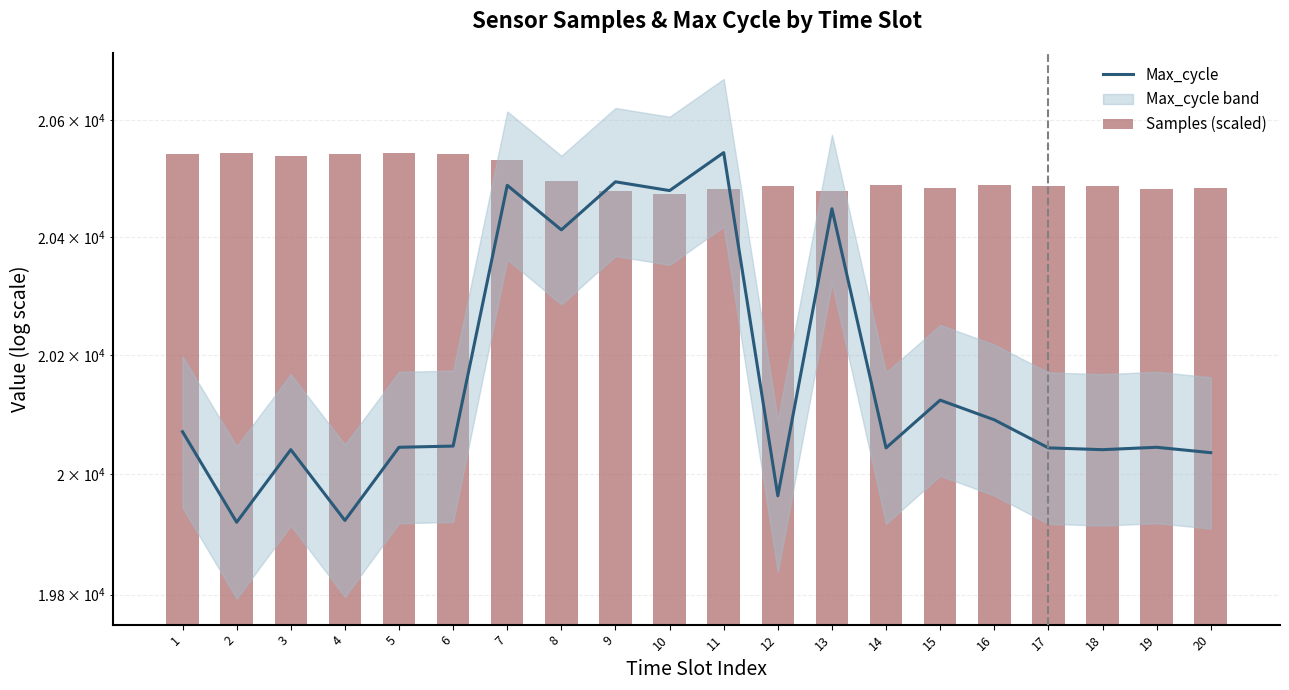

Which series has the widest spread of values?

Max_cycle